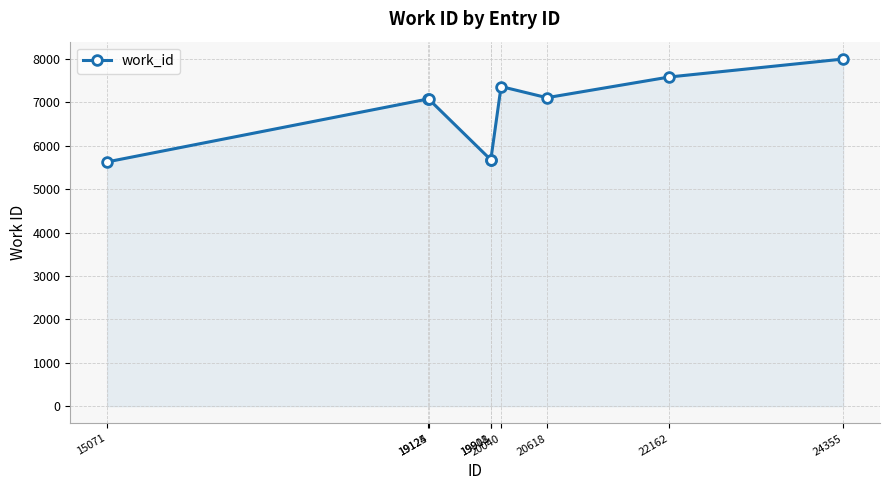

True or false: the data has more than 2 interior local peaks.

False